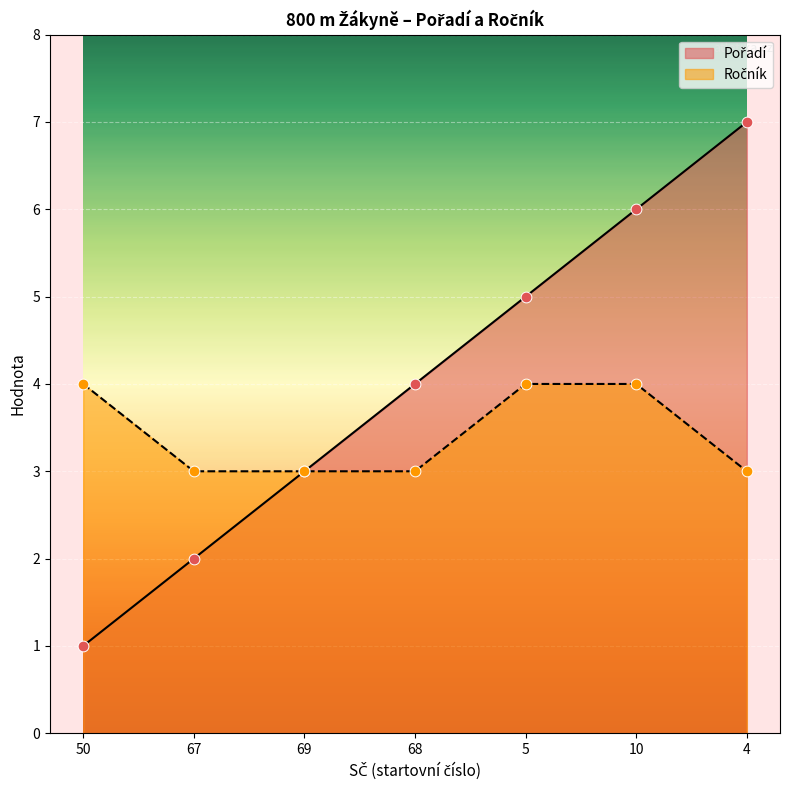

Is the value of Pořadí at 5 greater than the value of Ročník at 10?

Yes